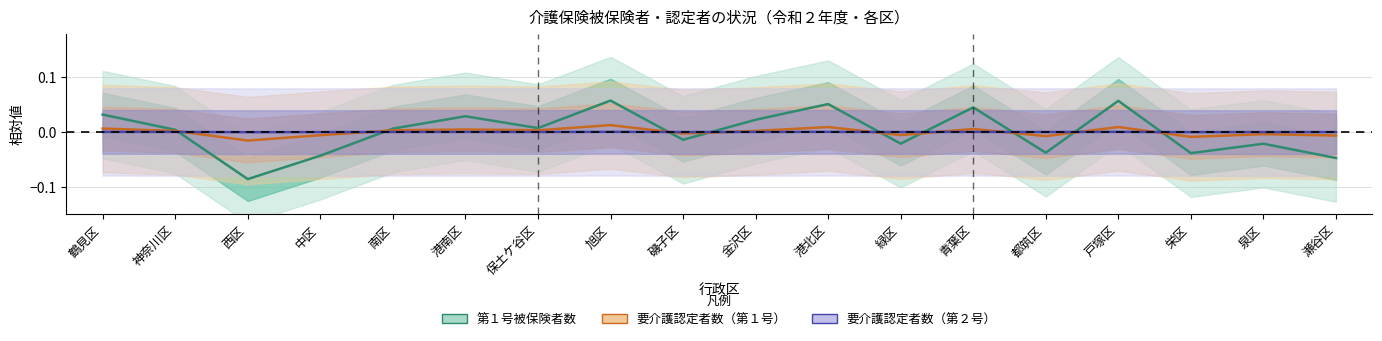

Which series has the largest total across all categories?

要介護認定者数_第１号